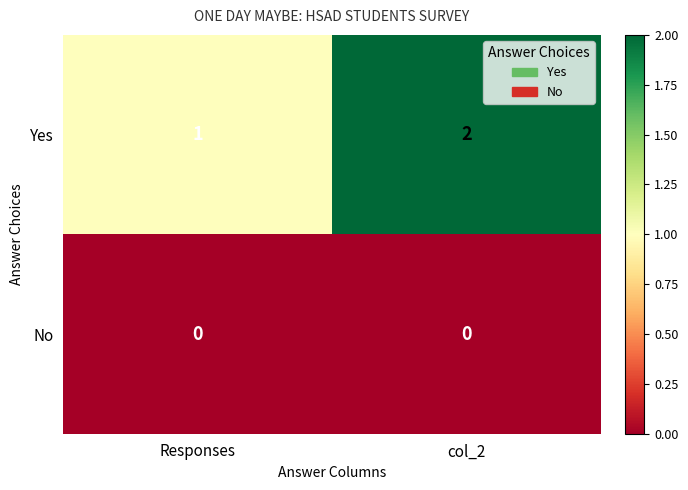

Rank the series by their average value, from lowest to highest.

No, Yes